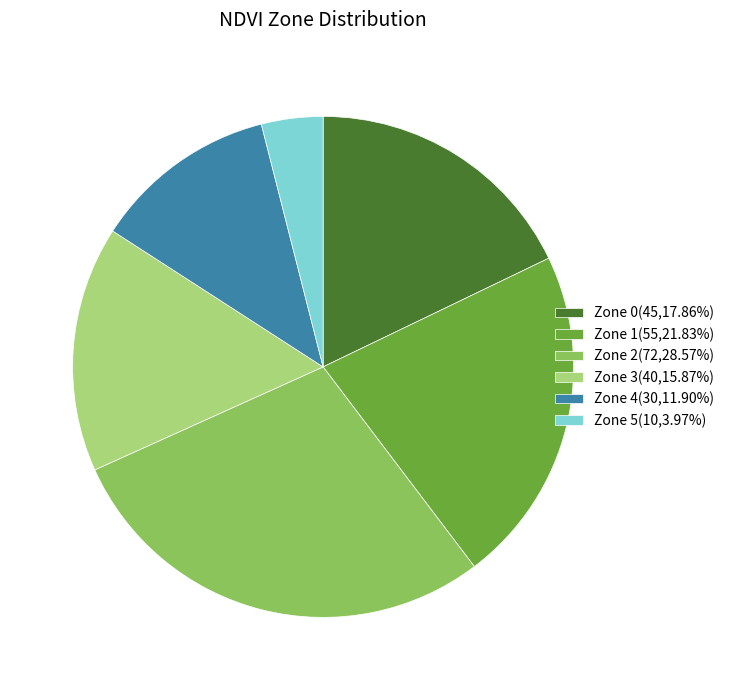

Does Zone 4 represent more than half of the total?

No